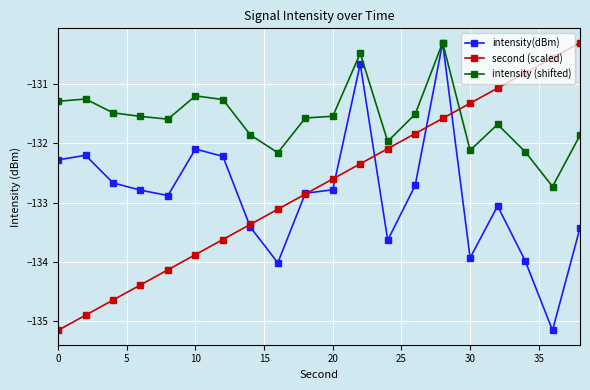

How many lines are shown in the chart?

3